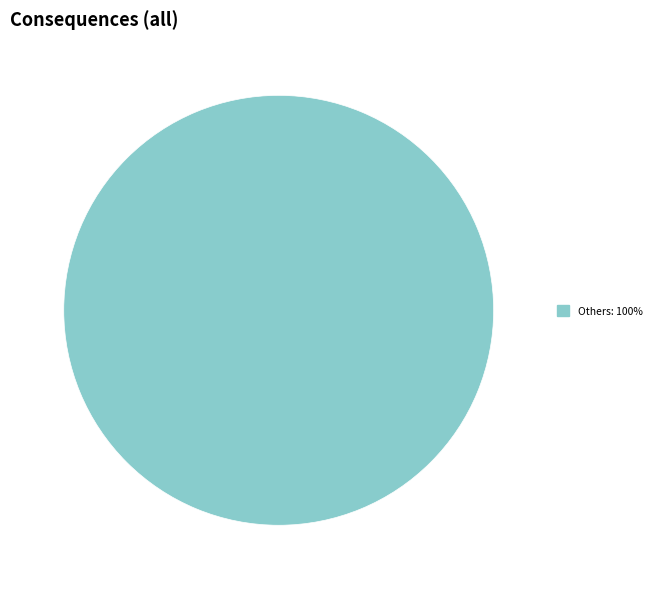

Is there any slice that represents more than half of the pie?

Yes